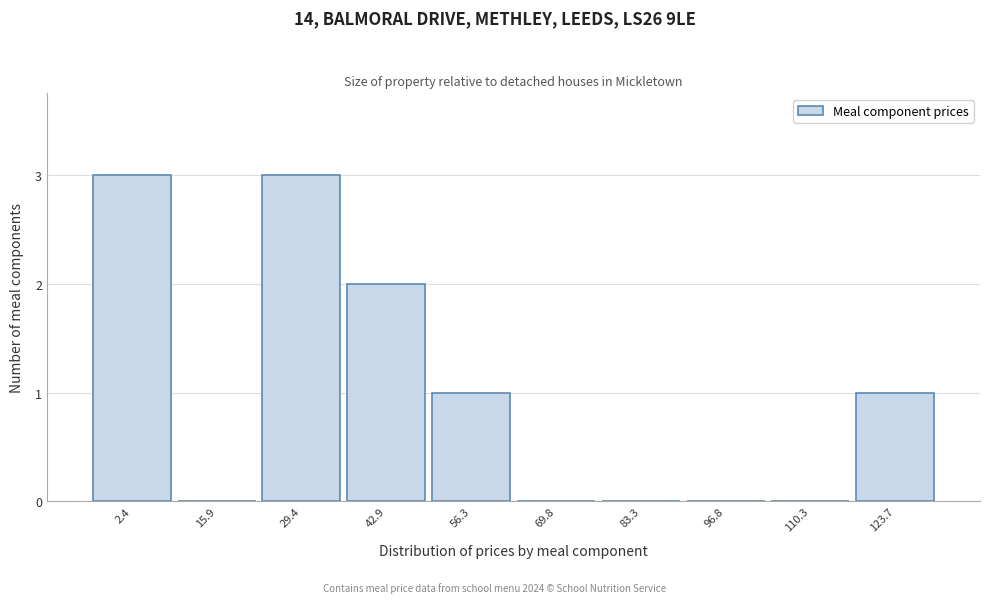

Reading right to left, transcribe all the data shown in this chart.

123.7=1	110.3=0	96.8=0	83.3=0	69.8=0	56.3=1	42.9=2	29.4=3	15.9=0	2.4=3